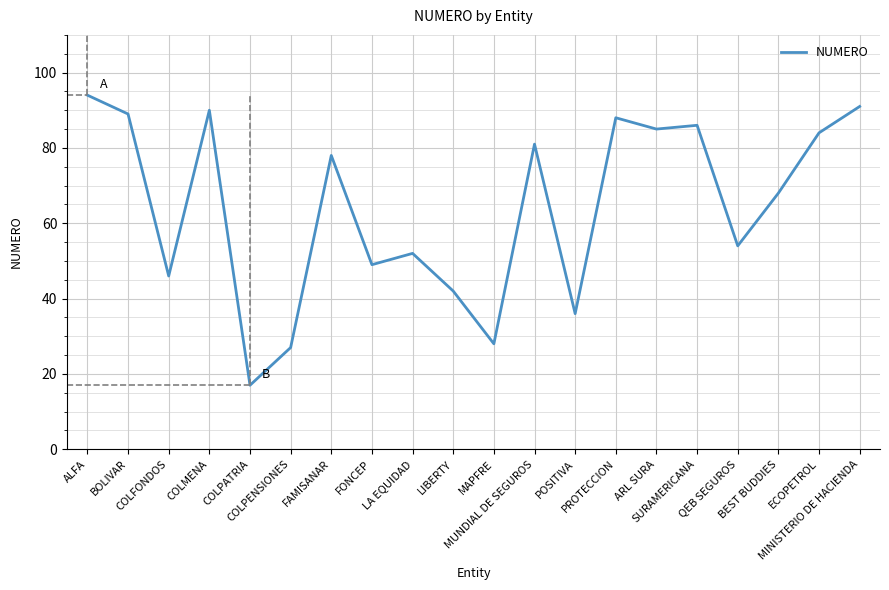

Reading left to right, list all the values displayed in this chart.

ALFA=94	BOLIVAR=89	COLFONDOS=46	COLMENA=90	COLPATRIA=17	COLPENSIONES=27	FAMISANAR=78	FONCEP=49	LA EQUIDAD=52	LIBERTY=42	MAPFRE=28	MUNDIAL DE SEGUROS=81	POSITIVA=36	PROTECCION=88	ARL SURA=85	SURAMERICANA=86	QEB SEGUROS=54	BEST BUDDIES=68	ECOPETROL=84	MINISTERIO DE HACIENDA=91